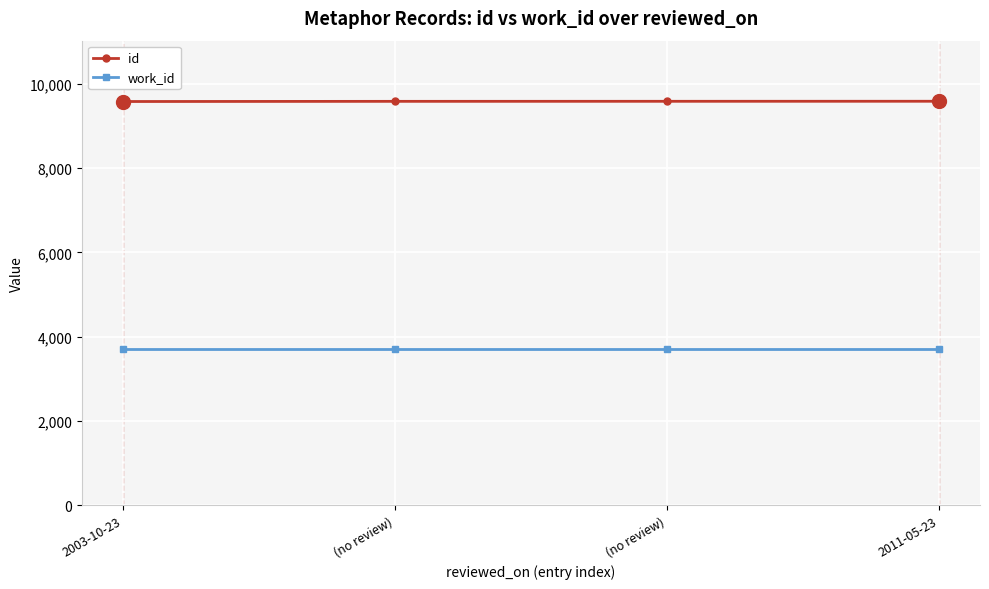

Is this an area chart (filled region under the line)?

No